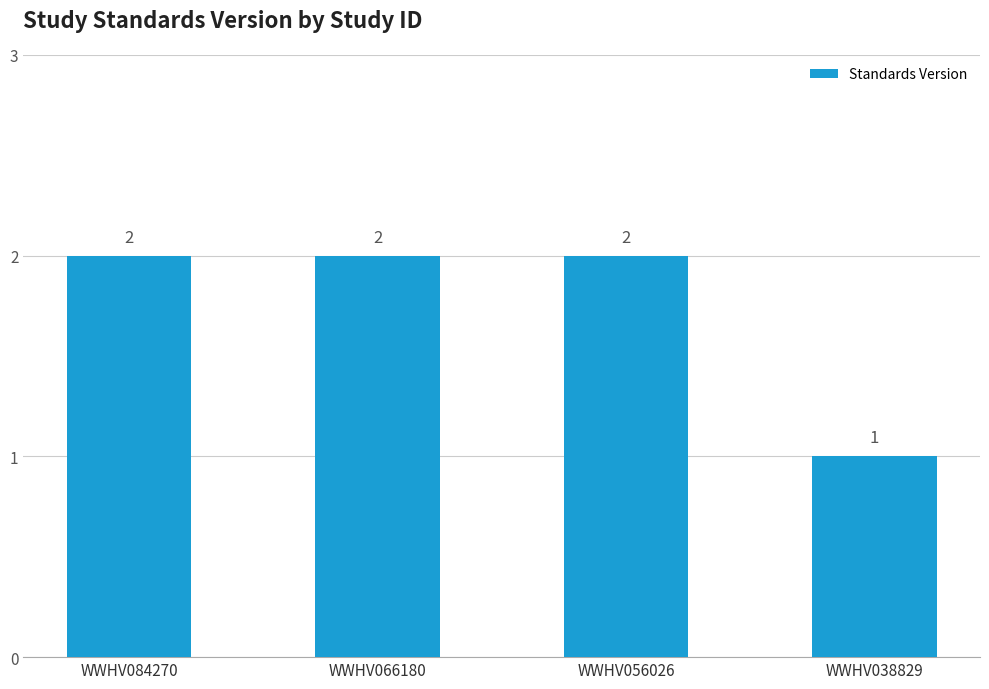

Count the values in the range 2 to 3.

3